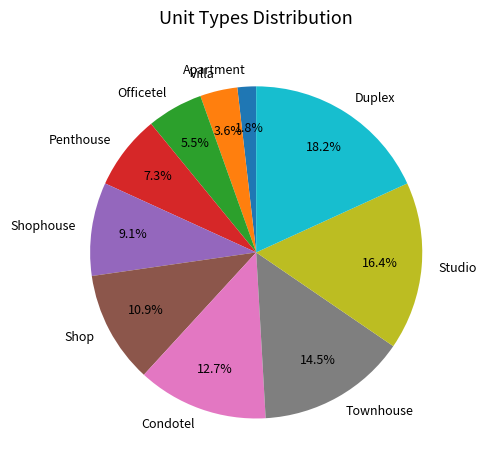

What percentage is the Penthouse slice, to the nearest percent?

7%